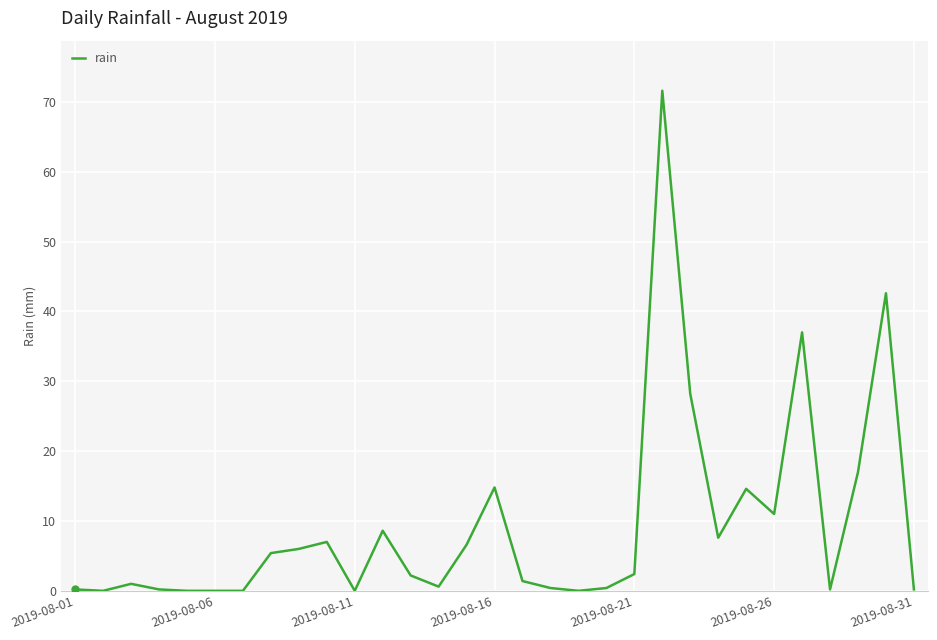

Does the chart have visible grid lines?

Yes